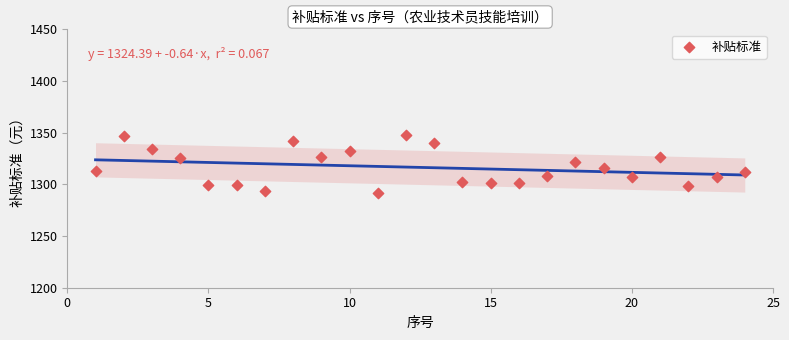

What is the range of X values (max minus min)?

23.0